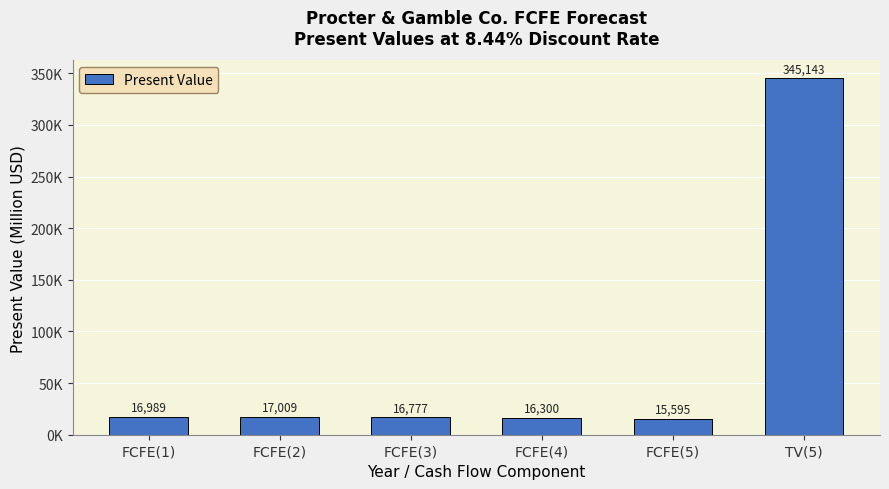

What is the maximum value shown in the chart?

345143